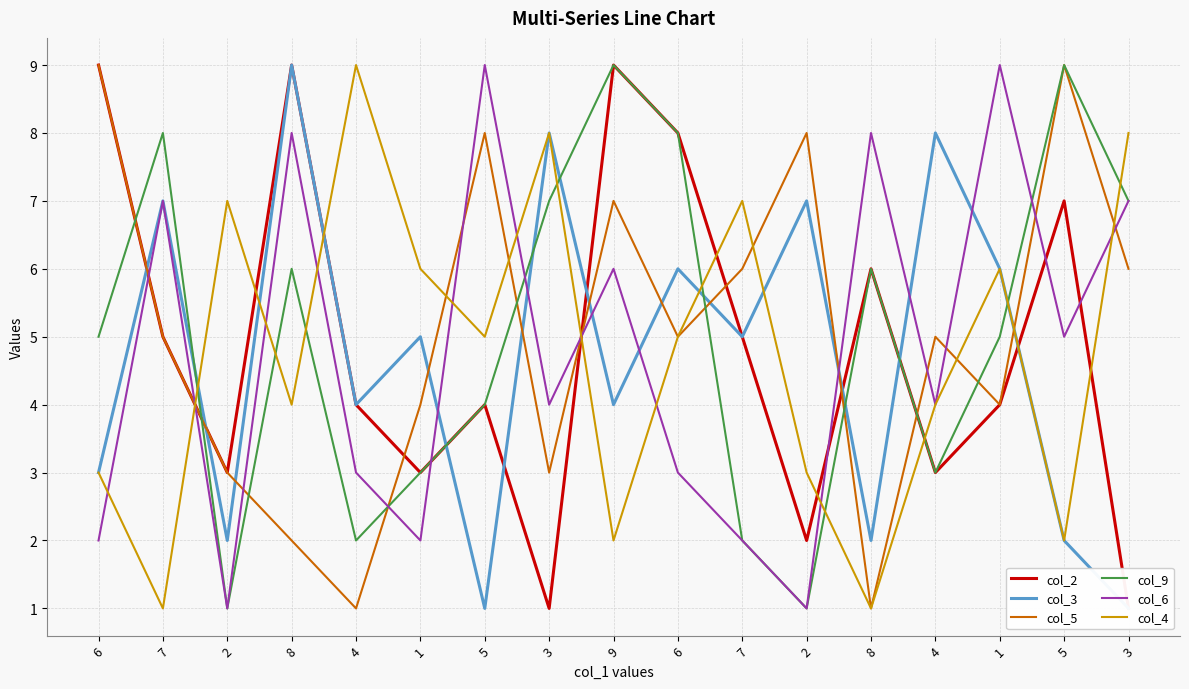

Rank the series by their maximum value, from lowest to highest.

col_2, col_3, col_5, col_9, col_6, col_4